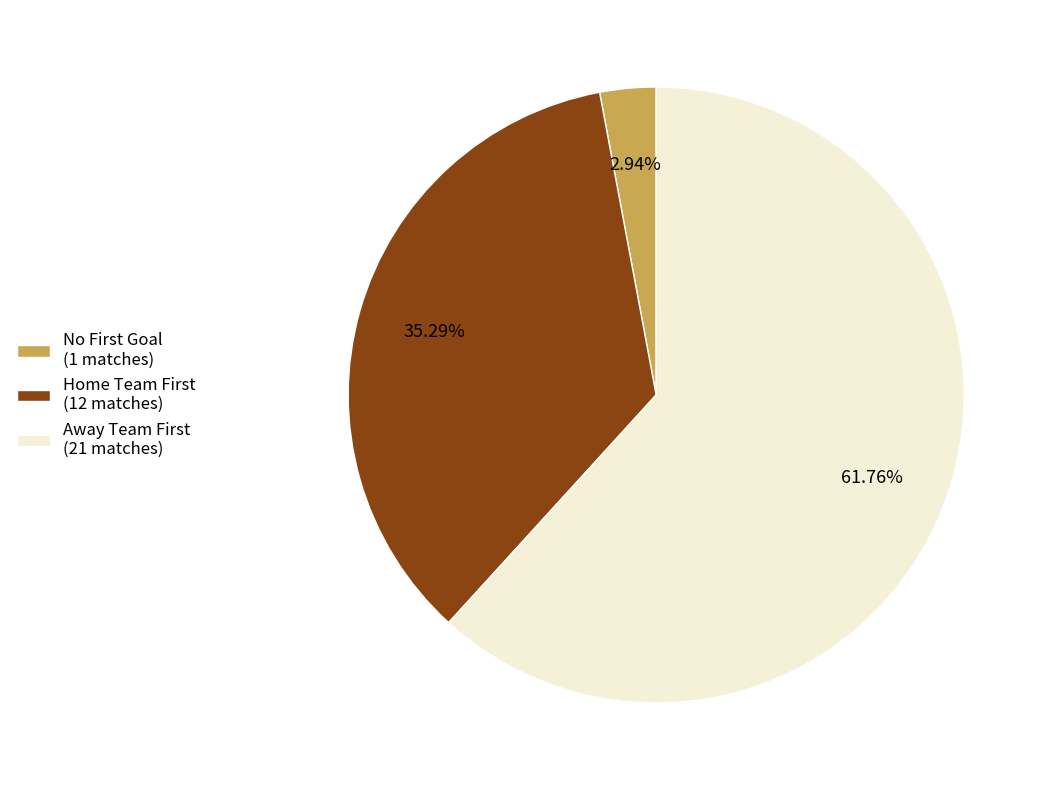

Rank the categories by value from lowest to highest.

No First Goal (1 matches), Home Team First (12 matches), Away Team First (21 matches)